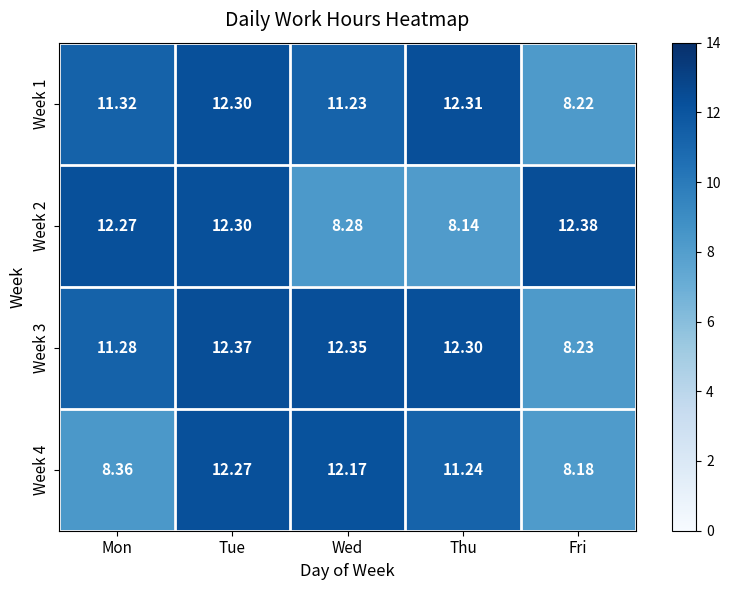

At which category does the chart reach its minimum across all series?

Thu